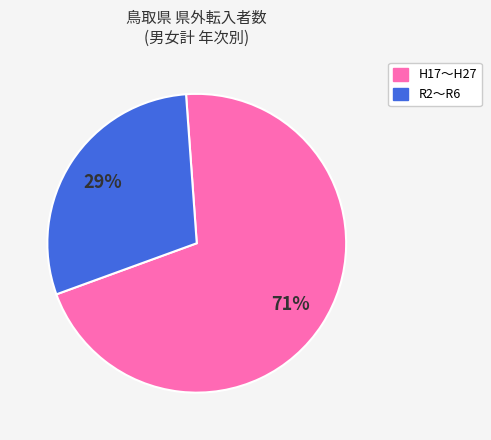

To the nearest percent, what is the average slice percentage?

50%